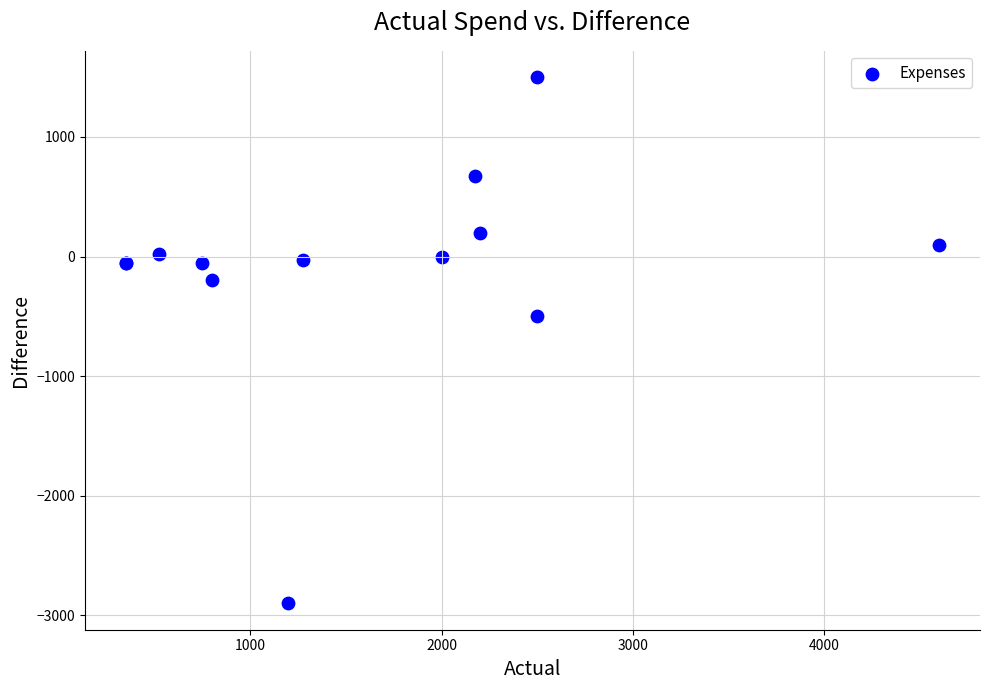

What Y value in the scatter plot is closest to -700?

-500